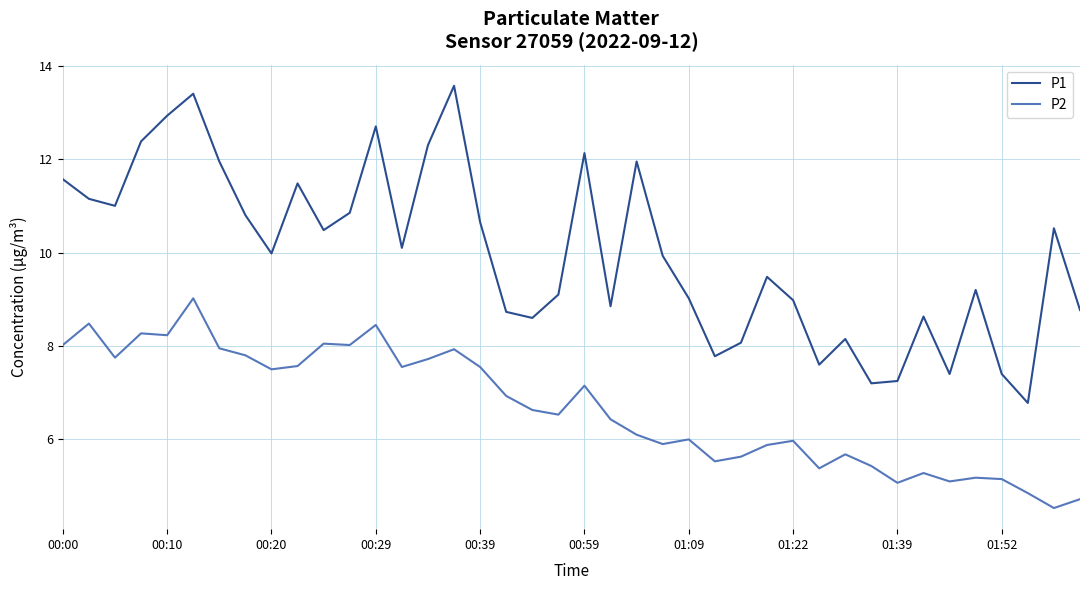

What are all the series names shown in the legend?

P1, P2